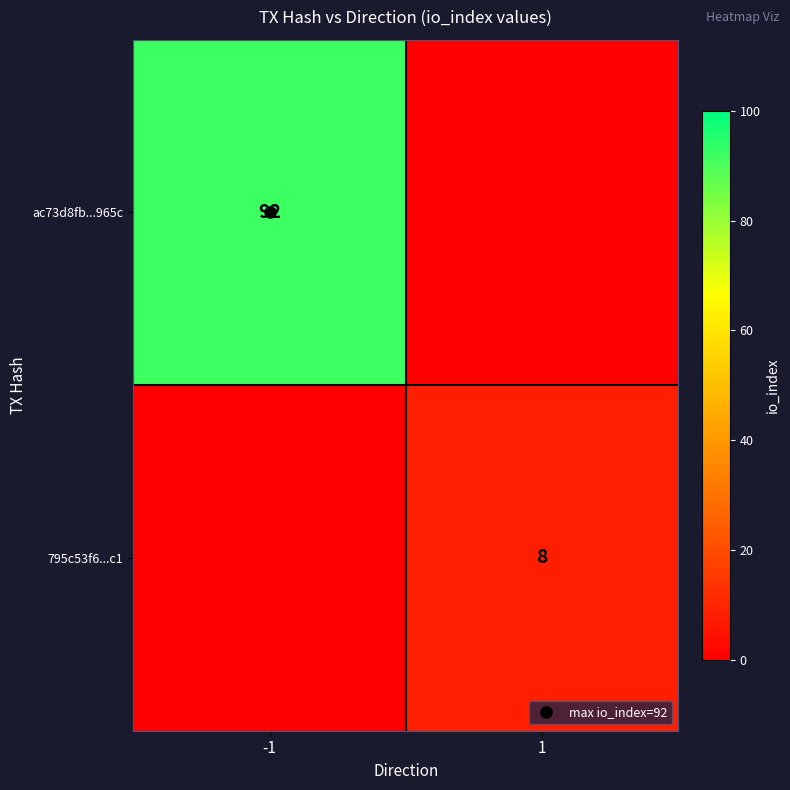

At which label is 795c53f6...c1 closest to 4?

-1